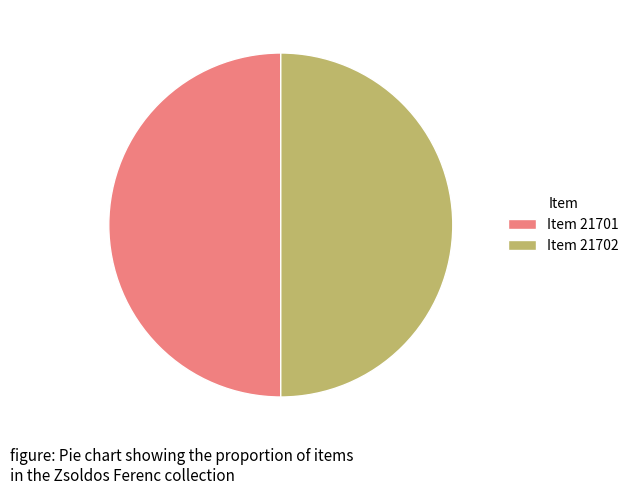

True or false: Item 21701 accounts for 50% of the total.

True